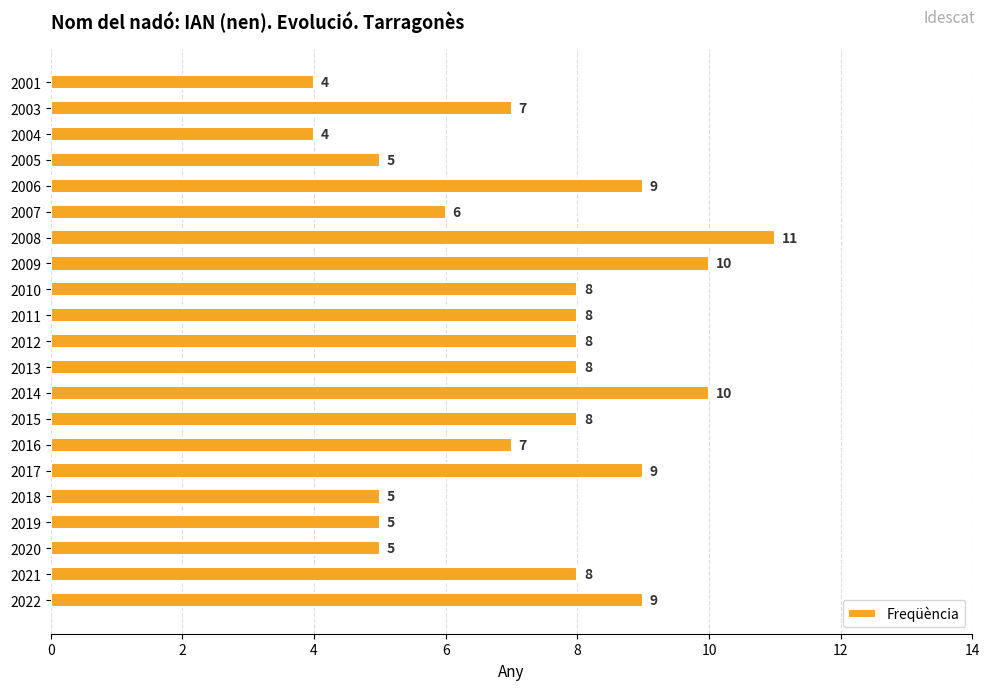

Which has a higher value, 2014 or 2022?

2014